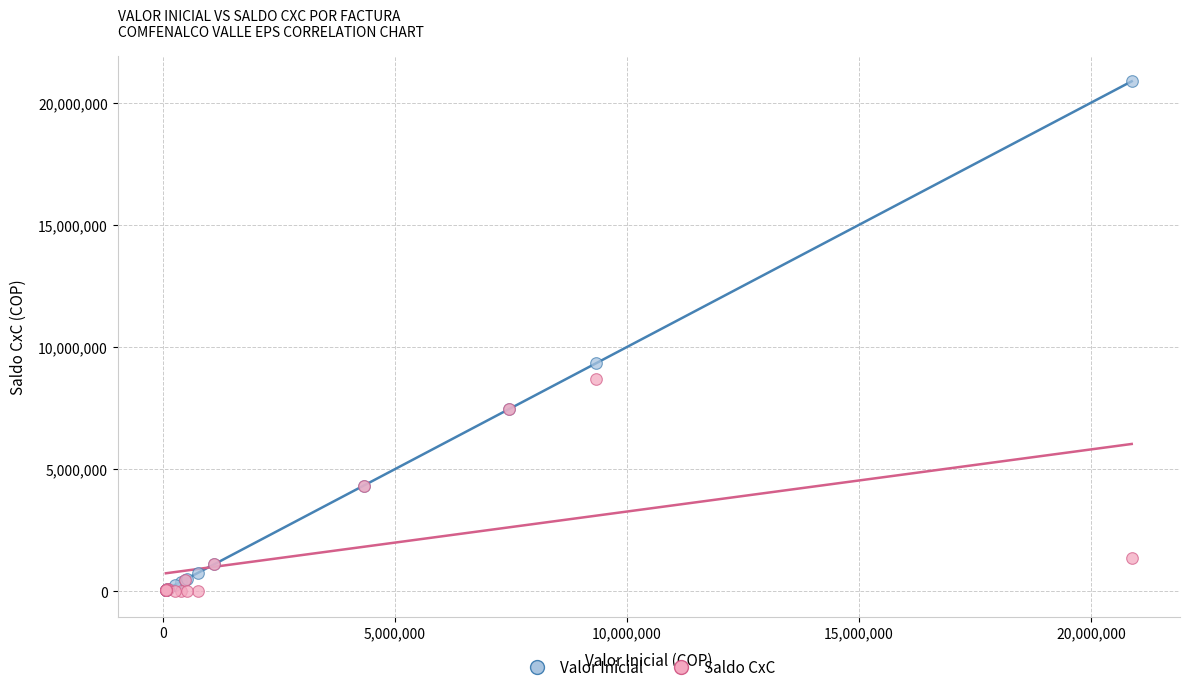

Across all series, what Y value is closest to 10440485?

9333800